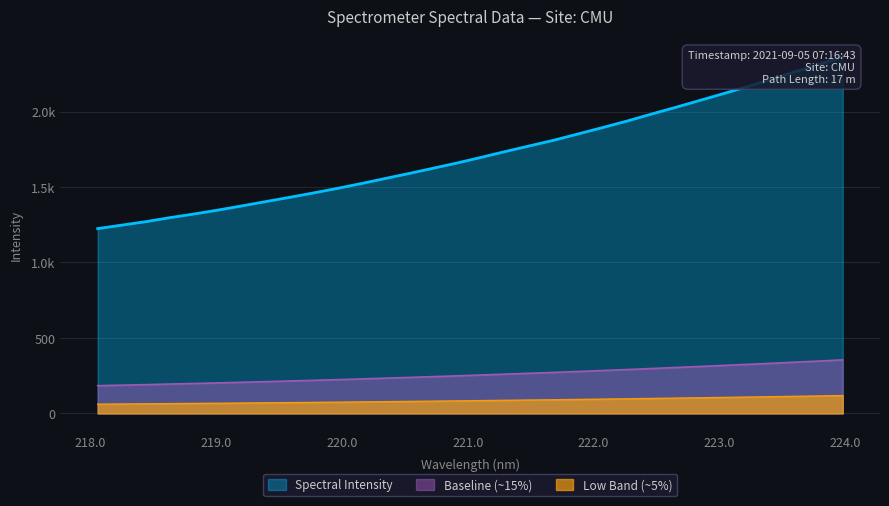

Read the value at 223.9802.

2363.8